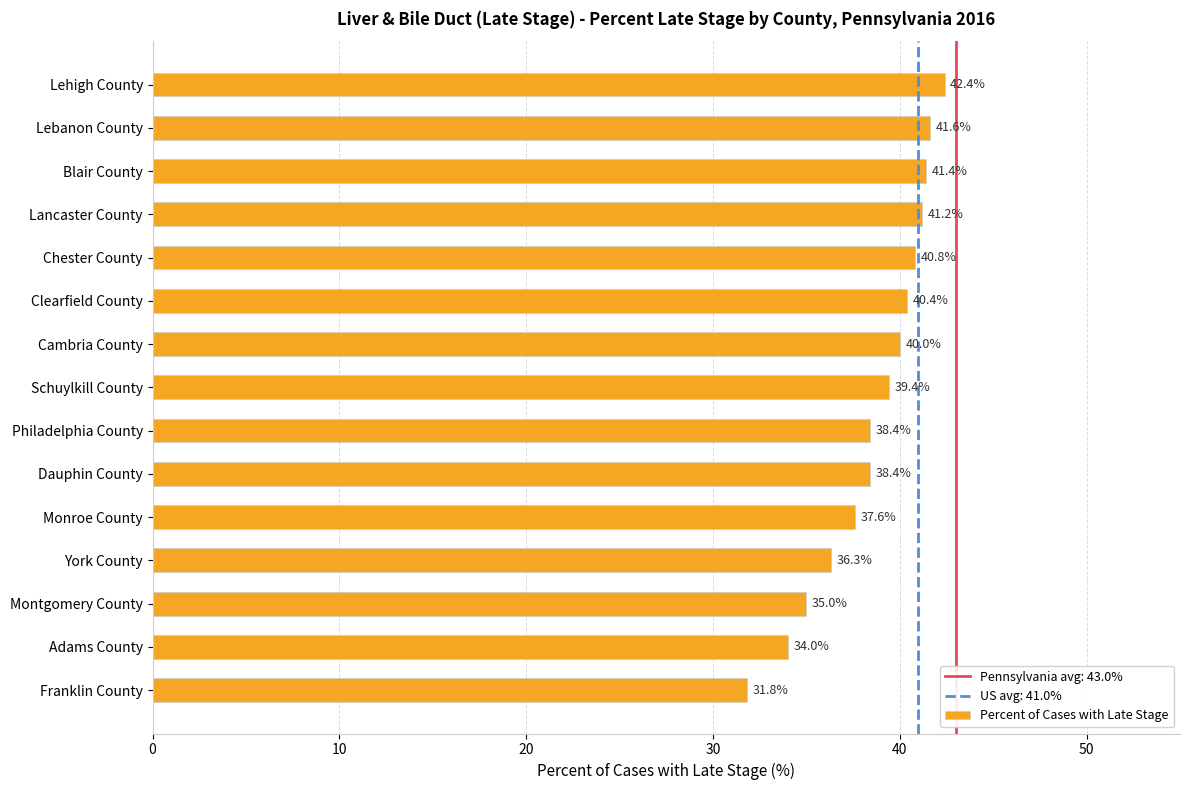

Which category has the highest value across all series?

Lehigh County